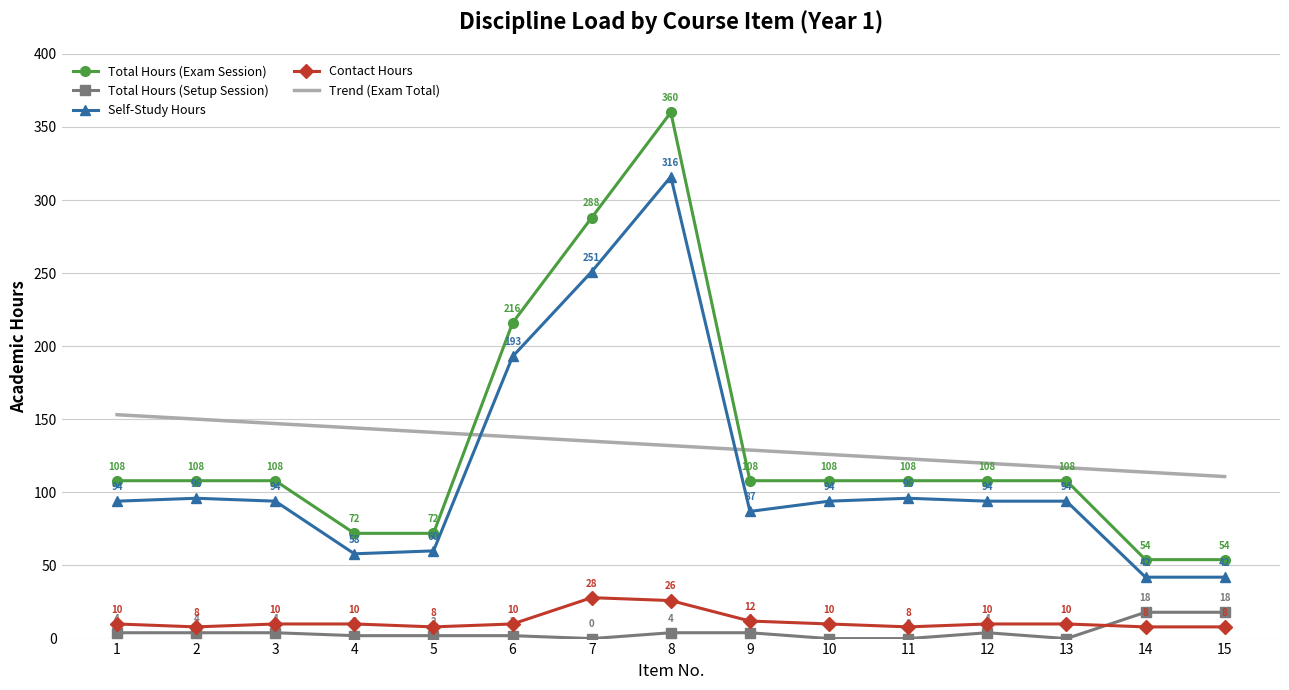

The Contact Hours series shows 8.0 at 2. True or false?

True